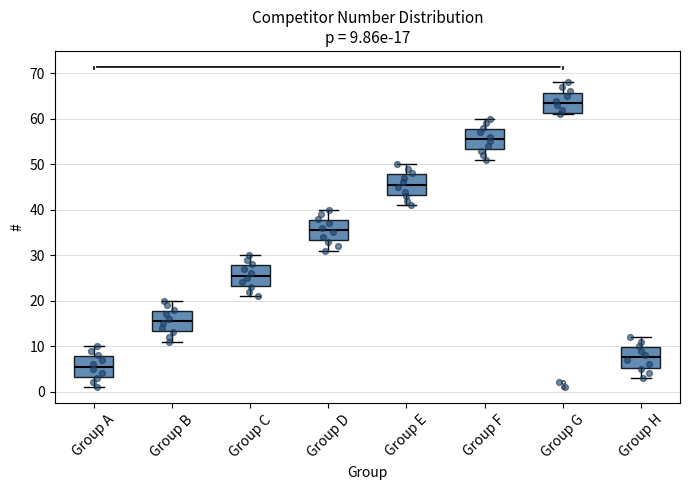

Which box has the lowest median line?

Group A